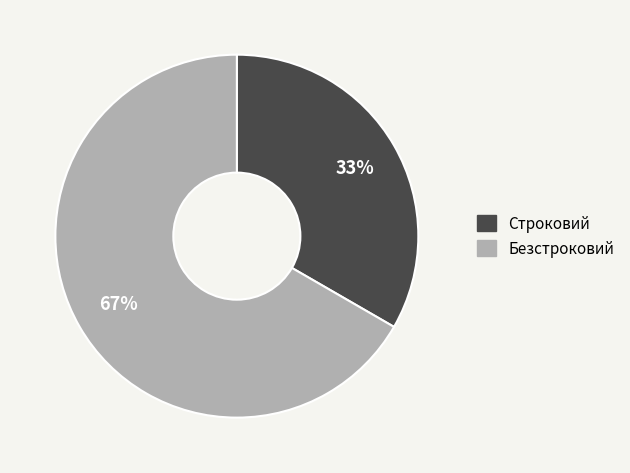

To the nearest percent, what percentage of the pie is Строковий?

33%